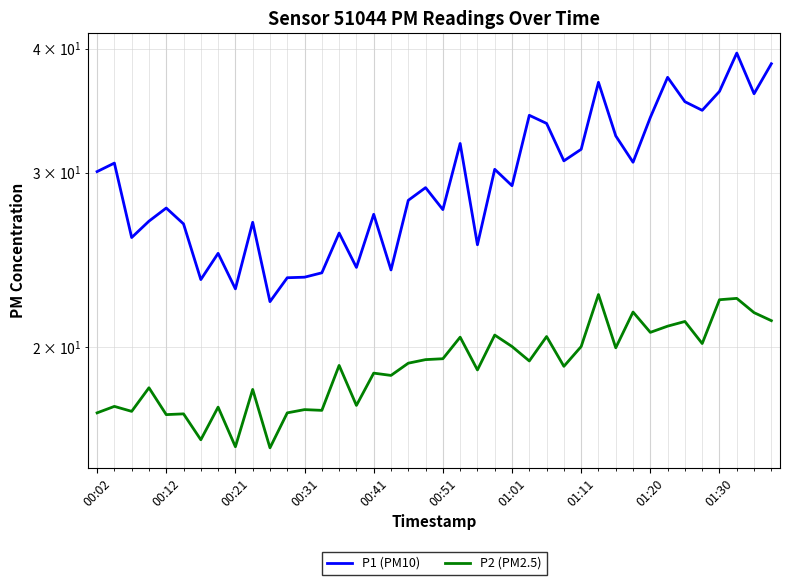

How many lines are shown in the chart?

2